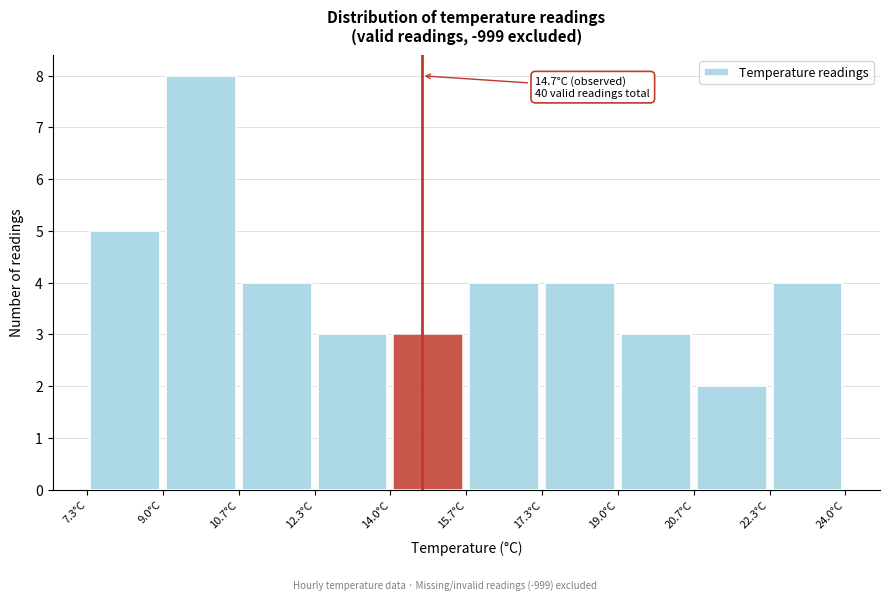

Over which range of the x-axis is the bar tallest?

9.0 to 10.6